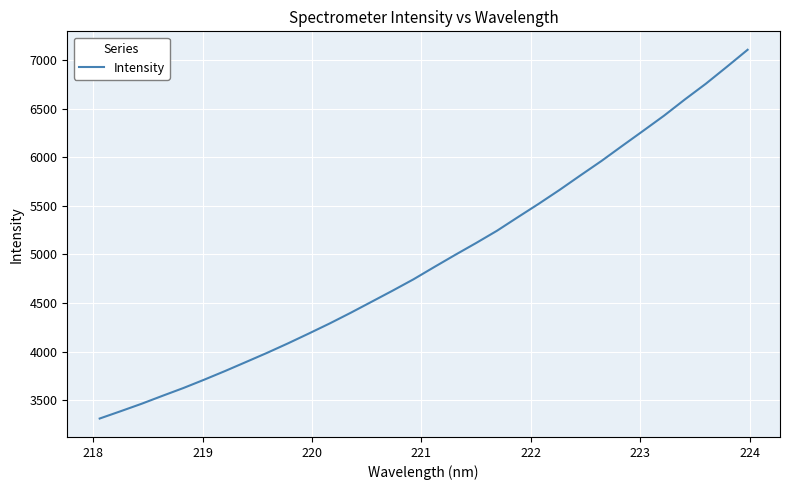

What is the difference between the maximum and minimum values?

3791.5